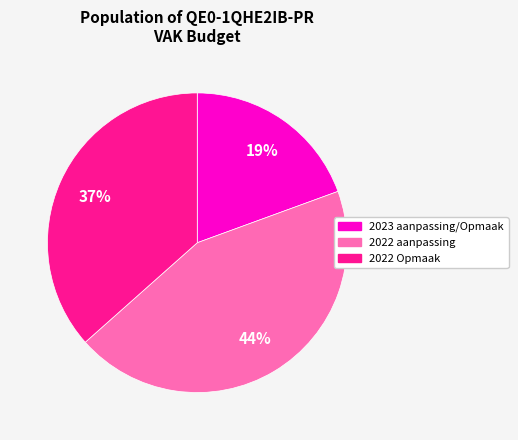

Is the sum of 2023 aanpassing/Opmaak and 2022 Opmaak greater than half?

Yes